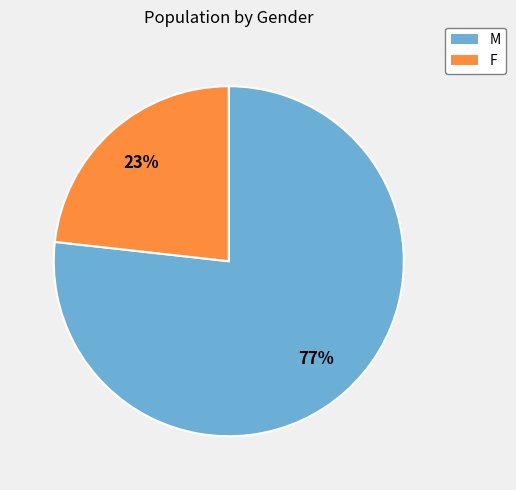

To the nearest percent, what portion does F represent?

23%